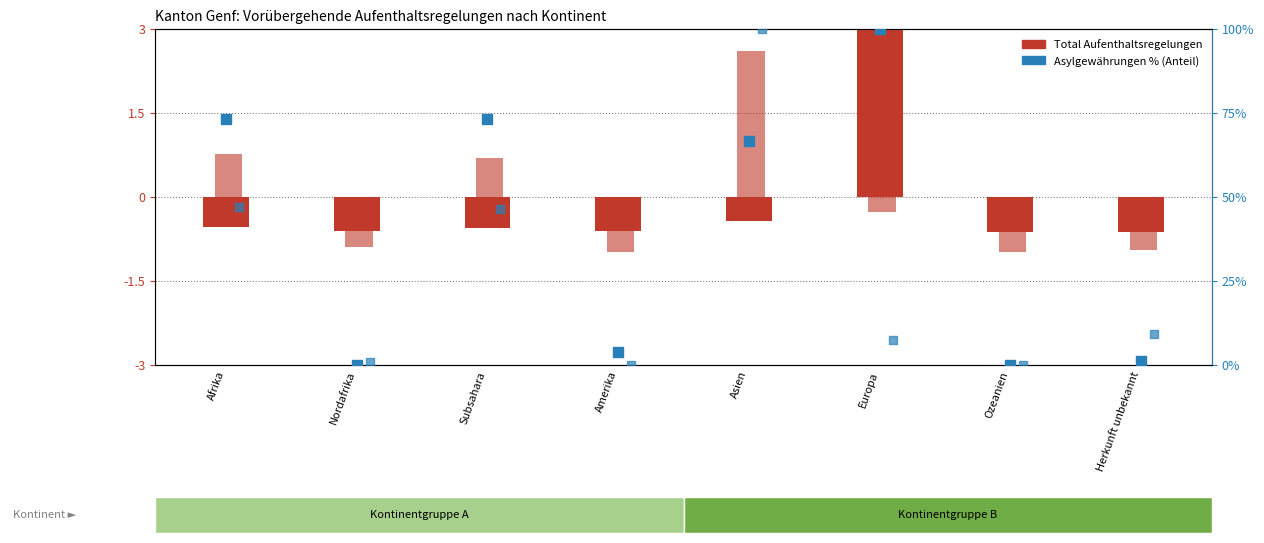

What is the total value across all series at Afrika?

120.4